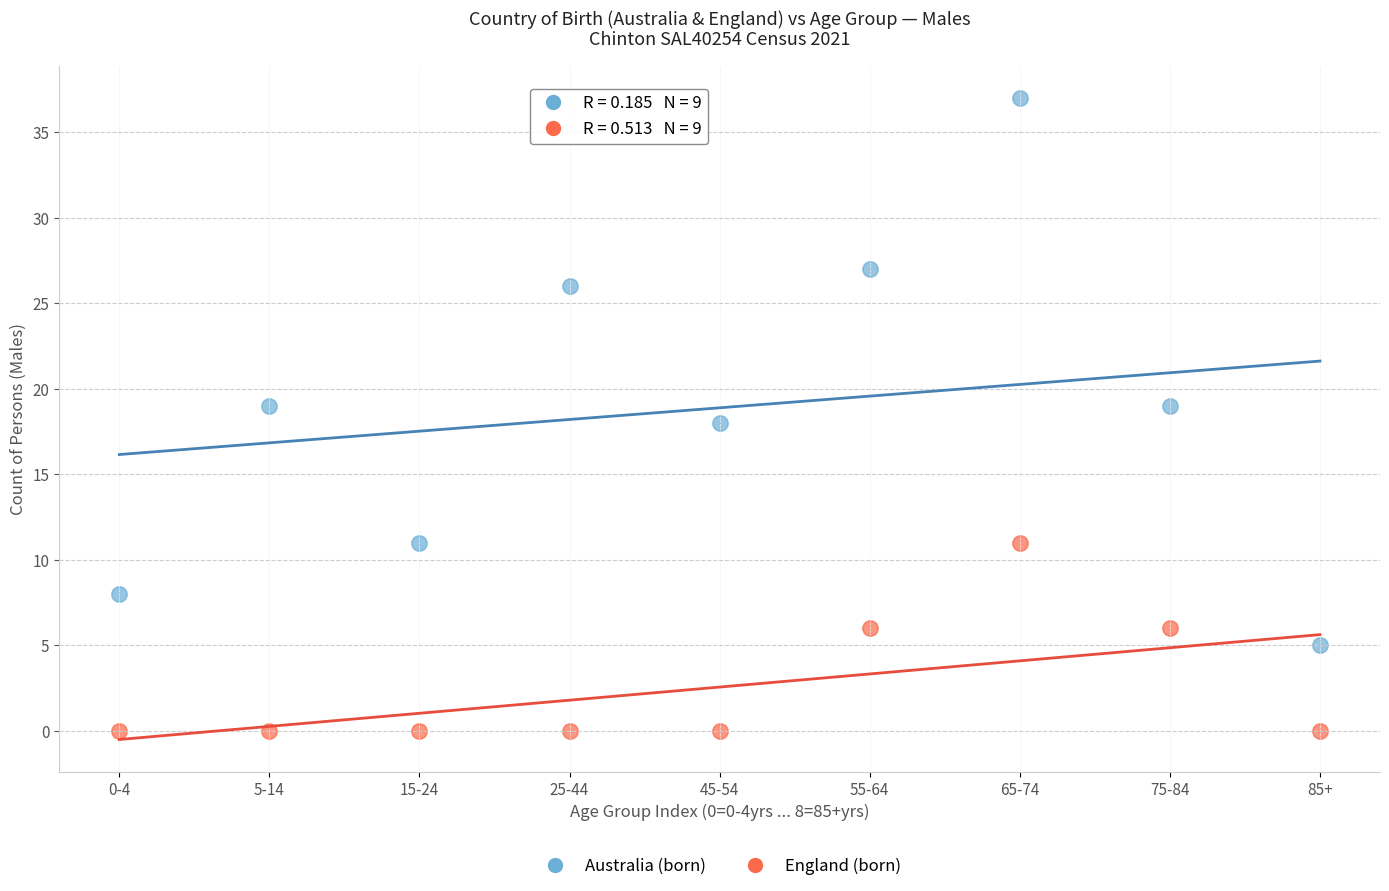

What are all the series names shown in the legend?

Australia (born), England (born)